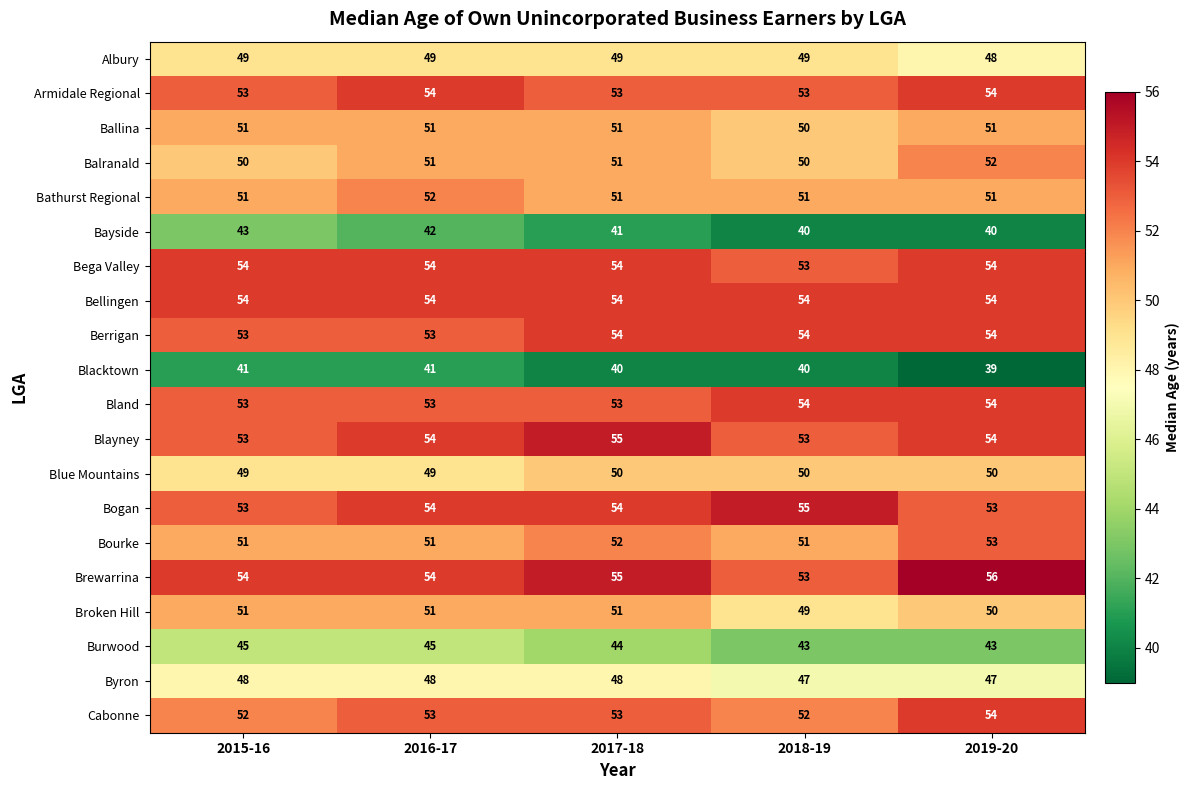

The Cabonne series shows 82 at 2015-16. True or false?

False